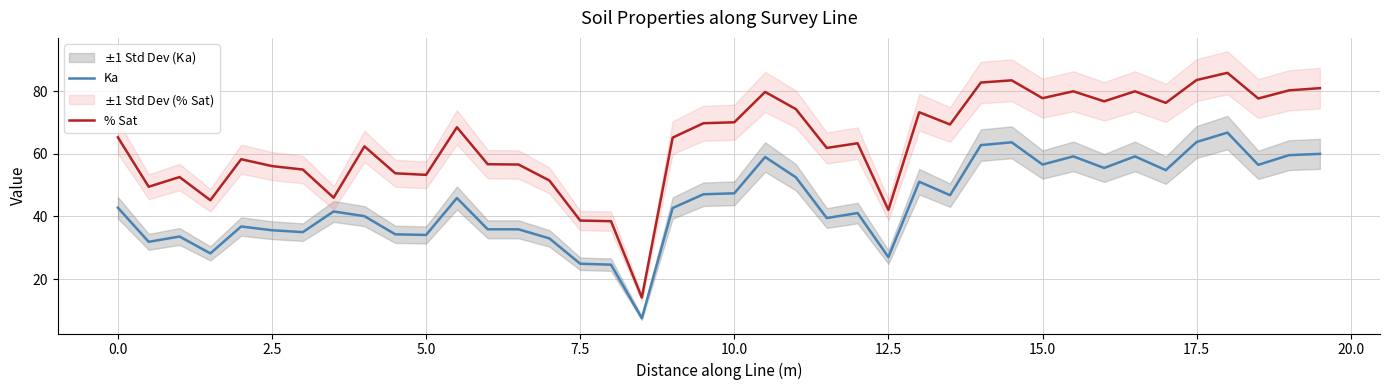

True or false: % Sat and Ka cross at least once.

False